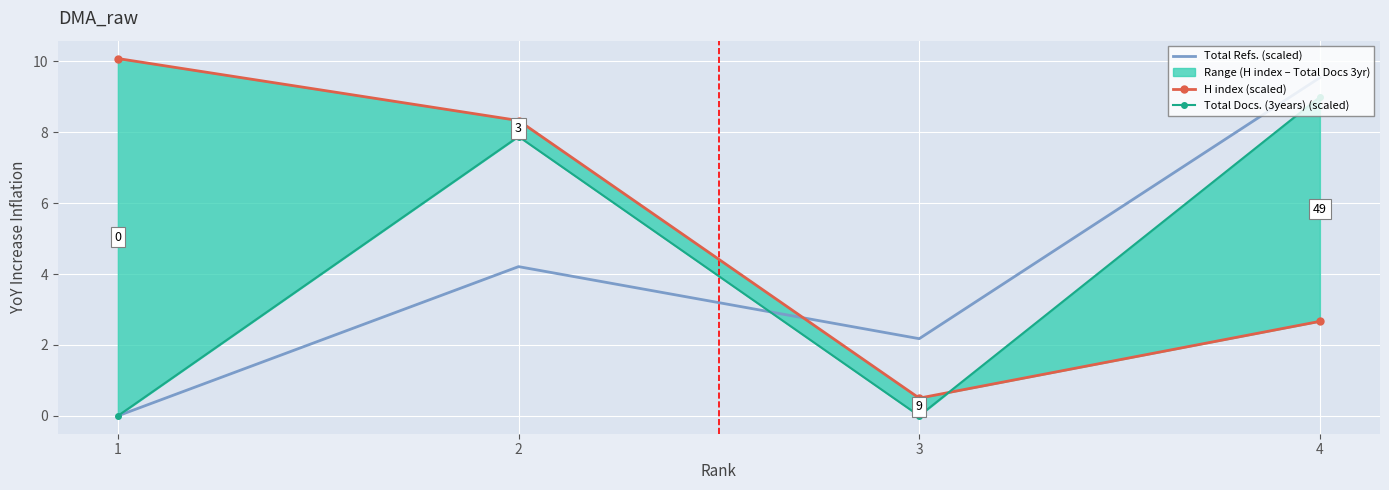

True or false: H index (scaled) and Total Refs. (scaled) cross at least once.

True